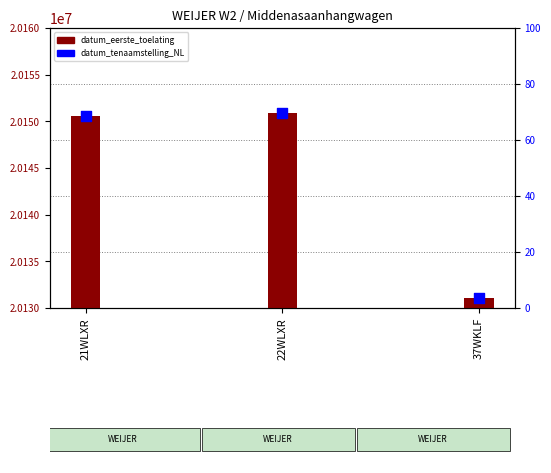

Which series has the largest Y range (max minus min)?

datum_eerste_toelating